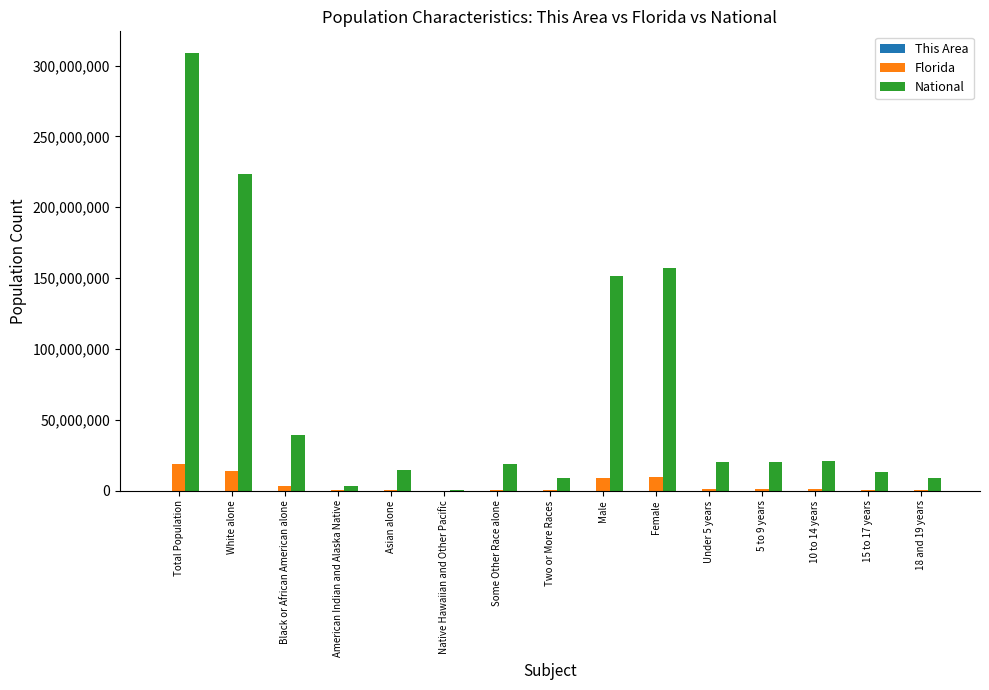

What is the greatest value displayed?

308745538